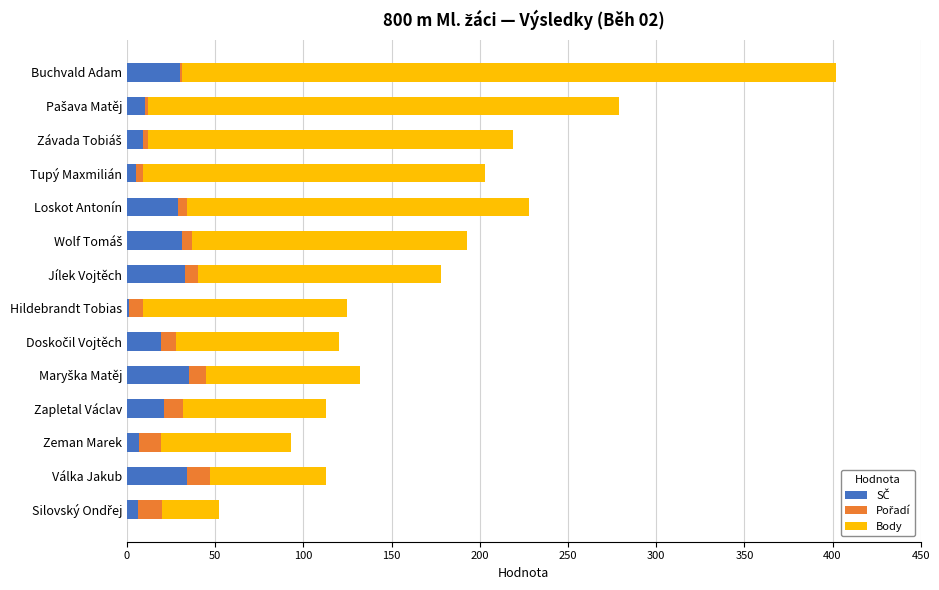

At which category is the sum across all series the highest?

Buchvald Adam